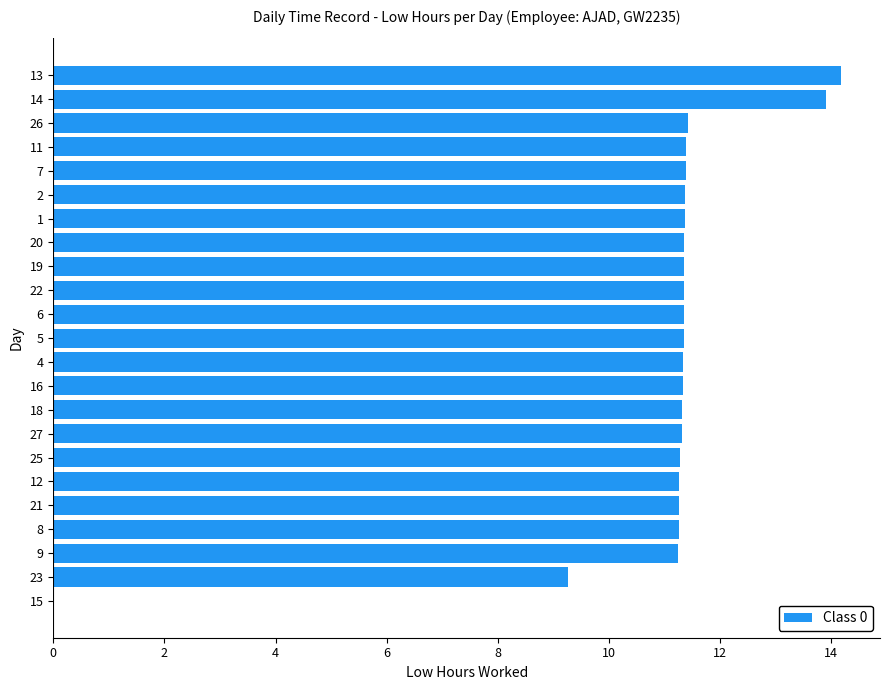

How many values exceed 11?

21